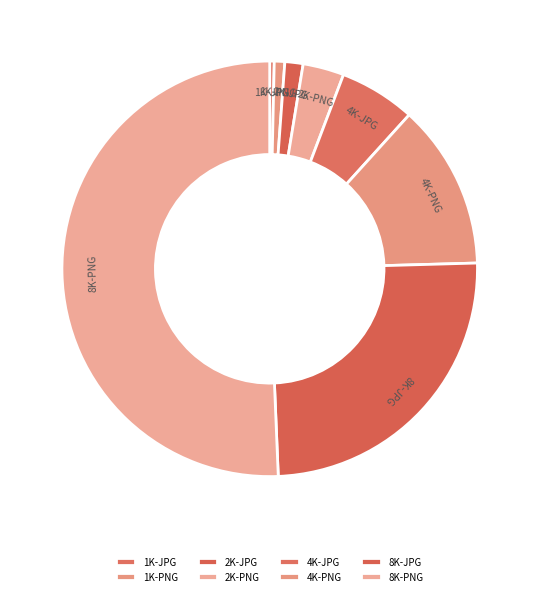

Between 4K-JPG and 8K-JPG, which is larger?

8K-JPG